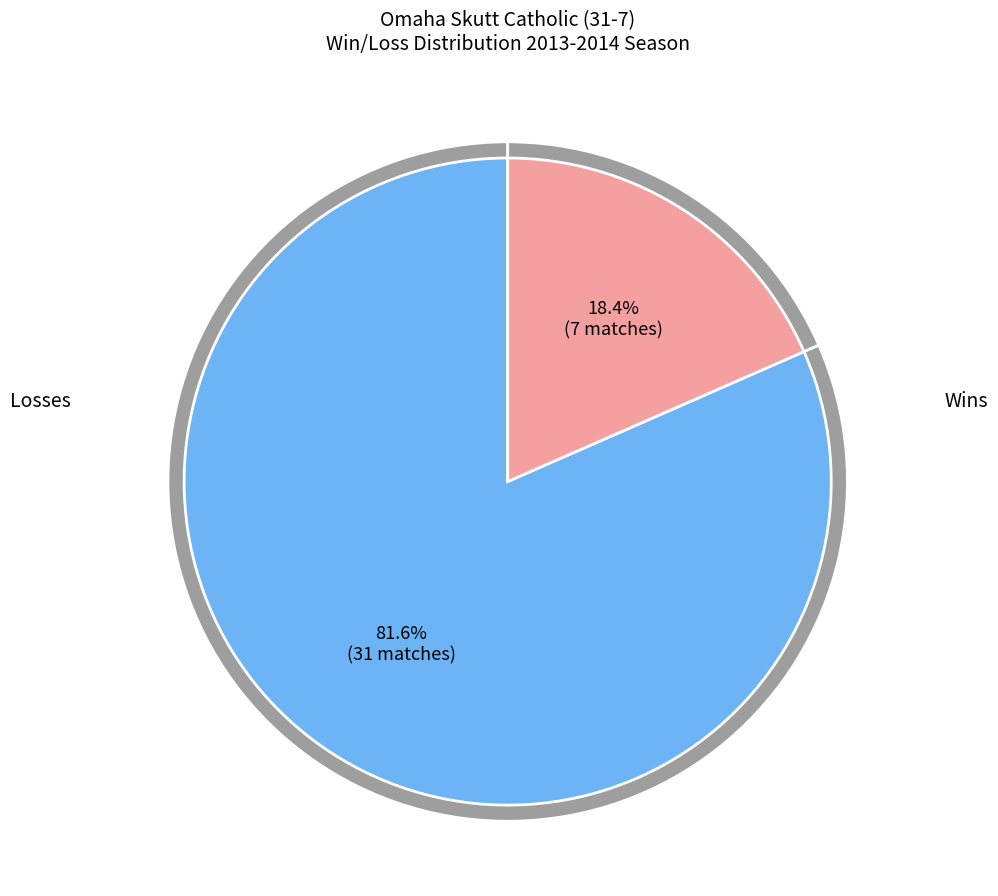

Between Wins and Losses, which is larger?

Wins